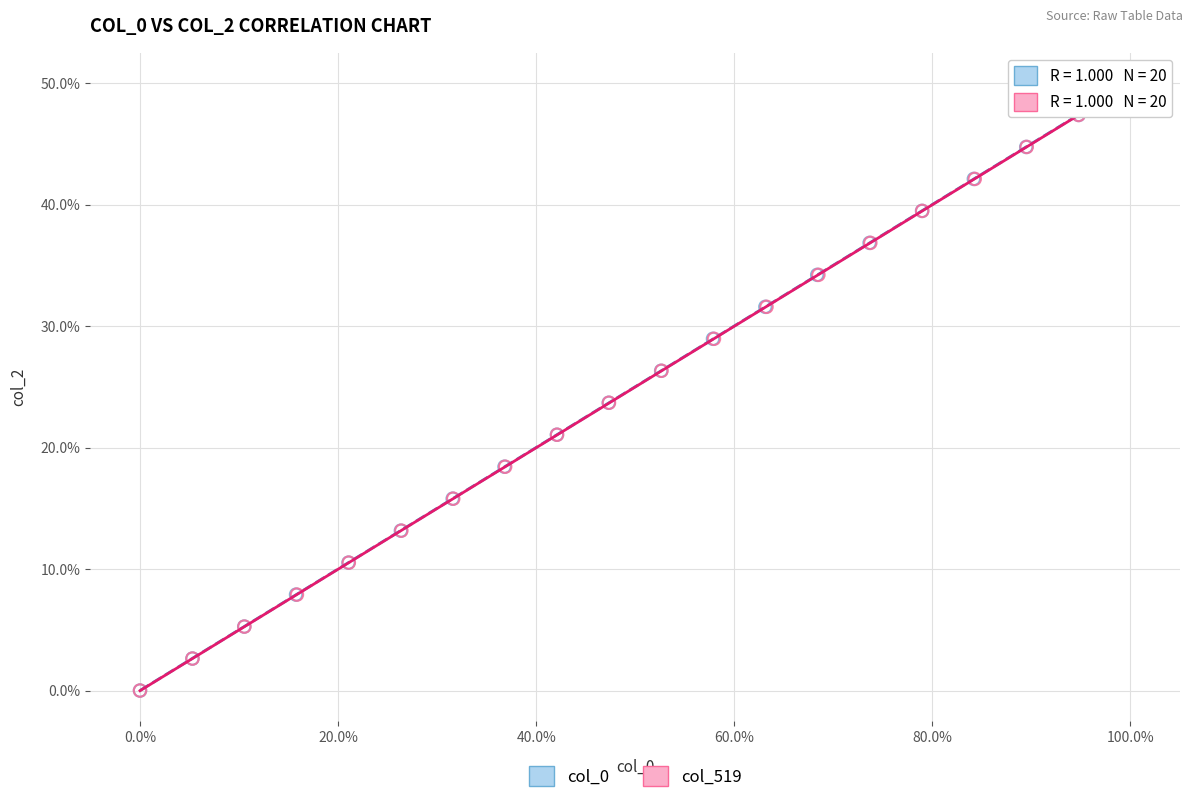

What are all the series names shown in the legend?

col_0, col_519